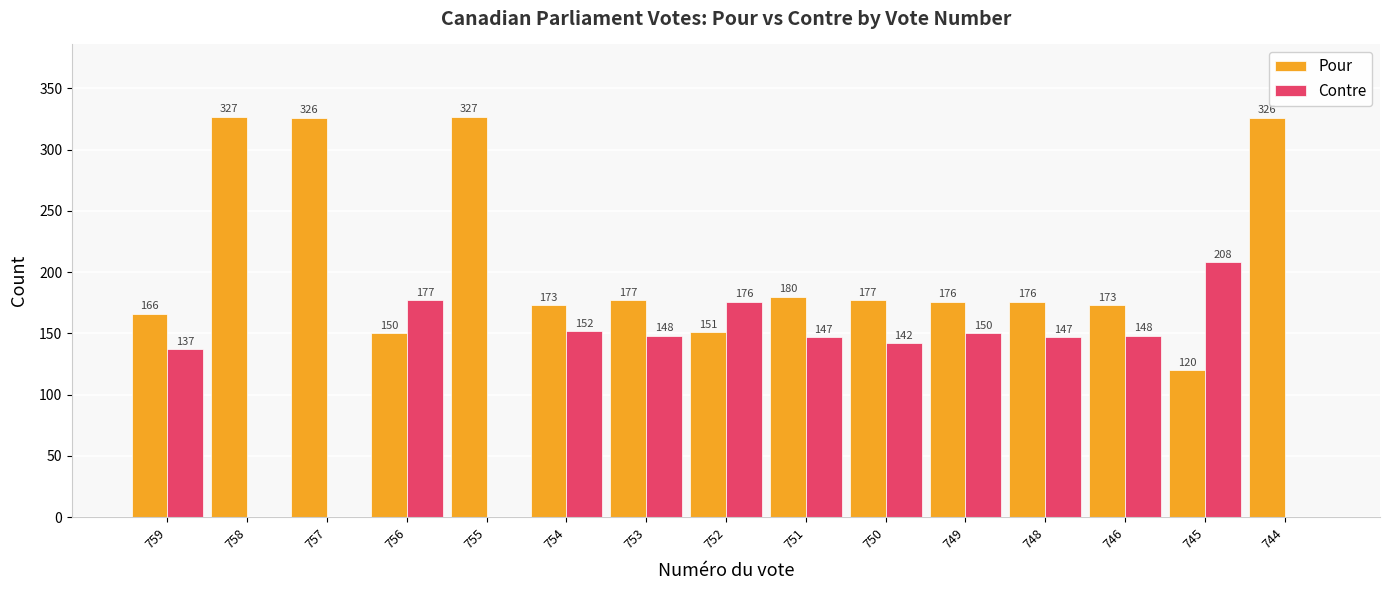

Does the chart contain stacked bars?

No